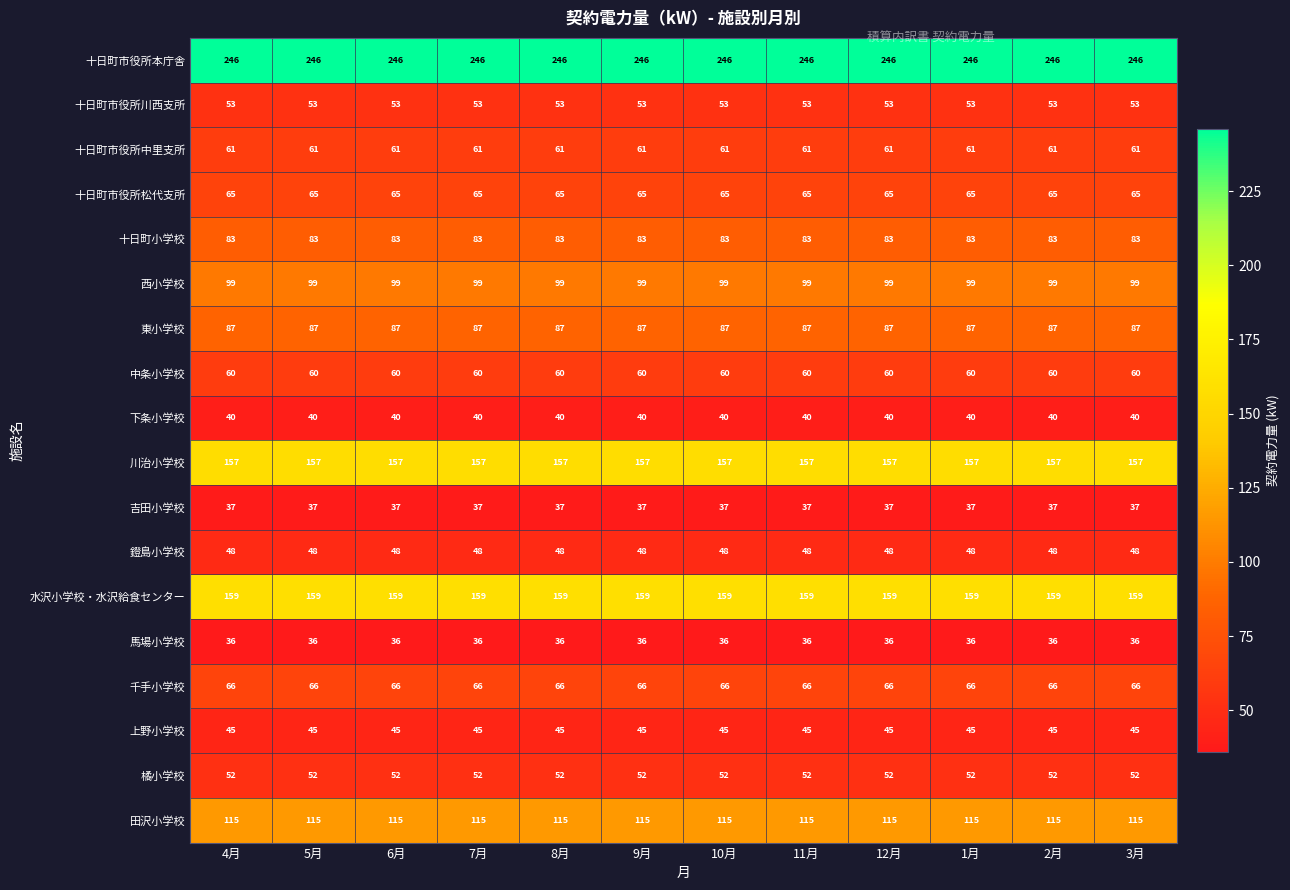

List the series in order of their peak value, highest first.

十日町市役所本庁舎, 水沢小学校・水沢給食センター, 川治小学校, 田沢小学校, 西小学校, 東小学校, 十日町小学校, 千手小学校, 十日町市役所松代支所, 十日町市役所中里支所, 中条小学校, 十日町市役所川西支所, 橘小学校, 鐙島小学校, 上野小学校, 下条小学校, 吉田小学校, 馬場小学校